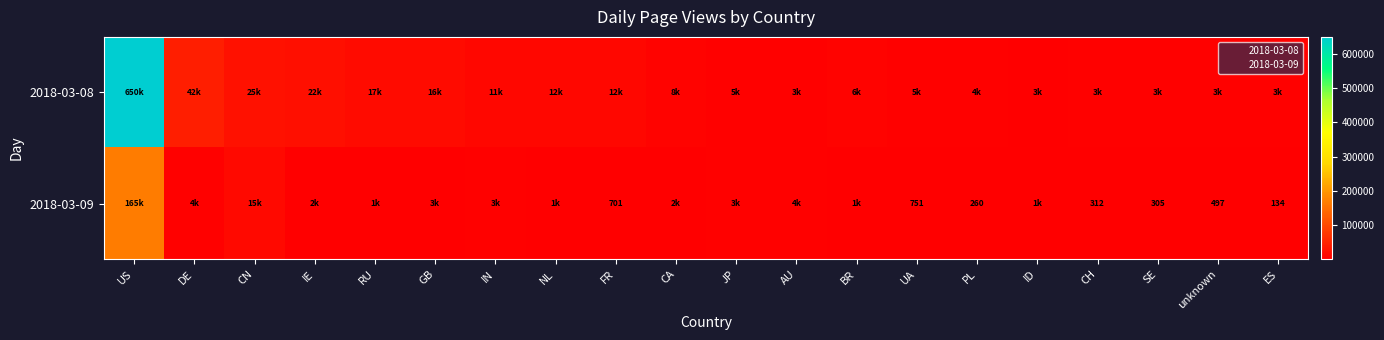

At which category is the sum across all series the highest?

US